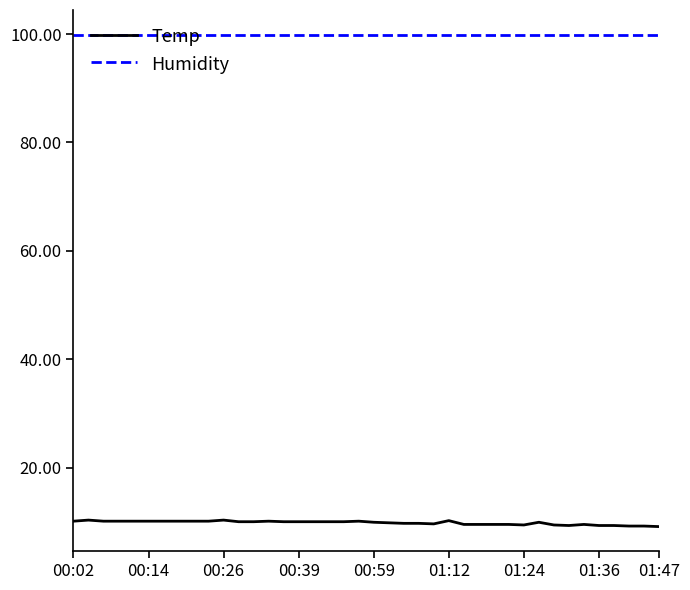

What is the greatest value displayed?

99.9